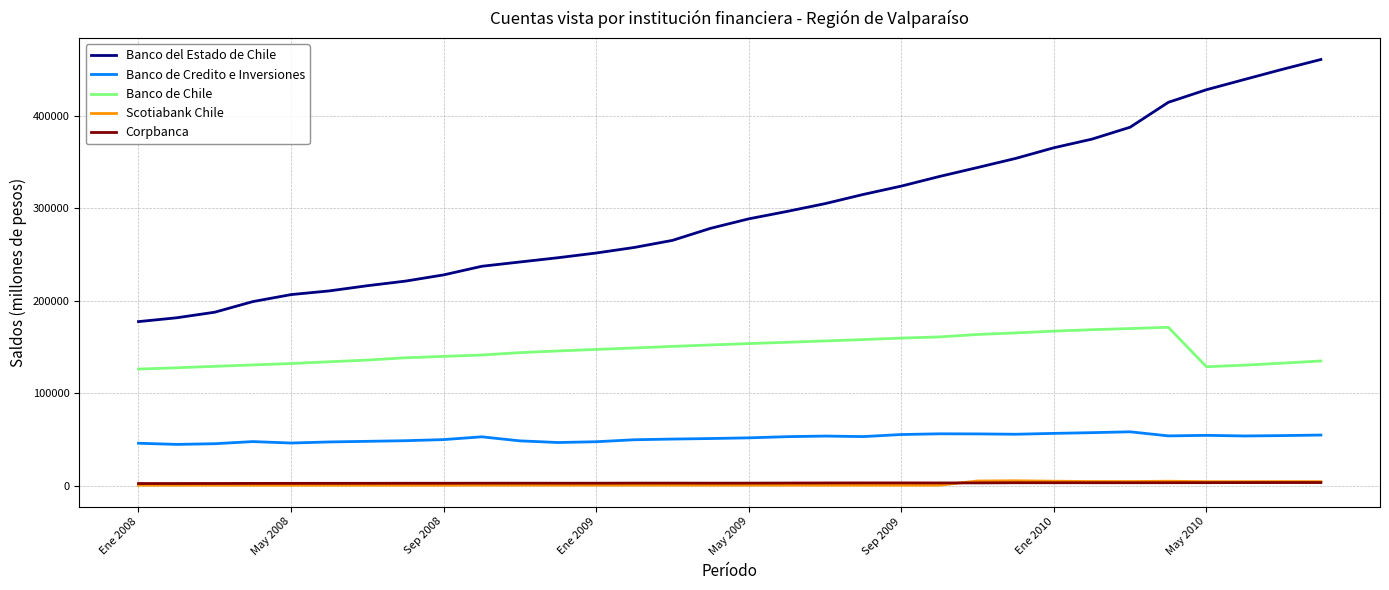

Which series has the widest spread of values?

Banco del Estado de Chile